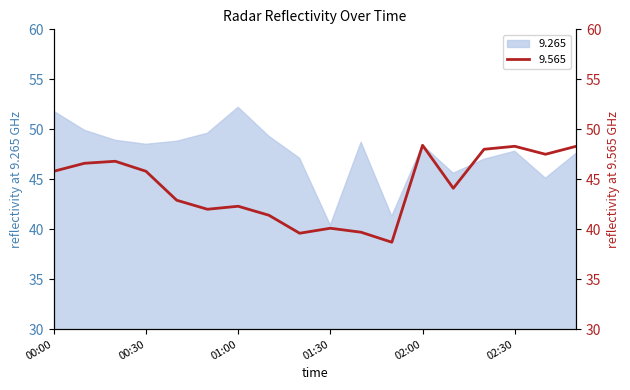

At which label does 9.565 first exceed 45?

00:00